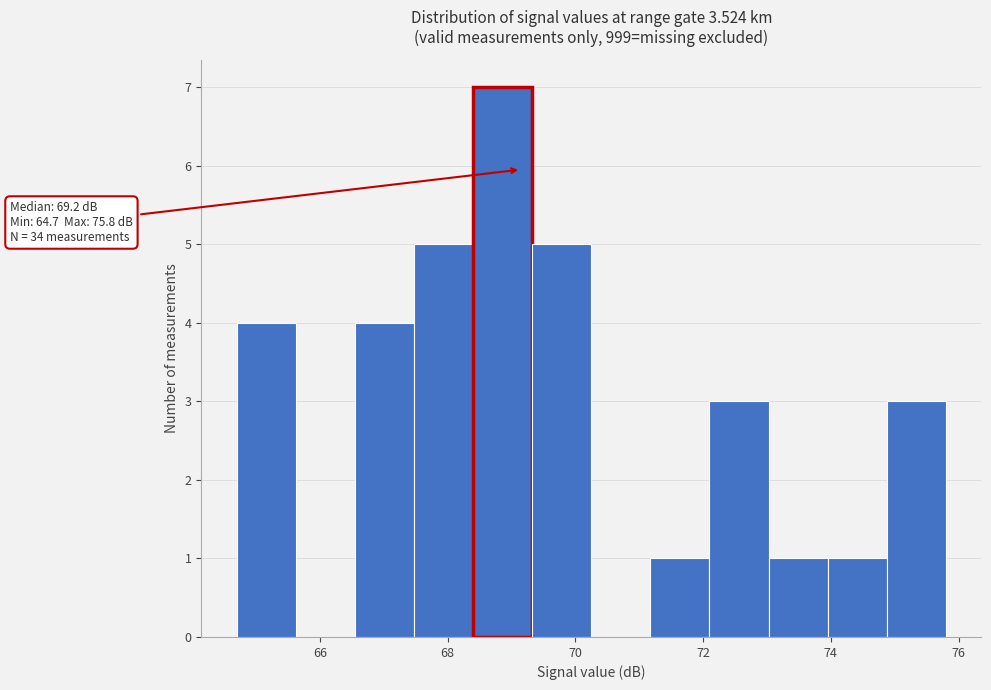

Which range on the x-axis has the tallest bar?

68.4 to 69.4